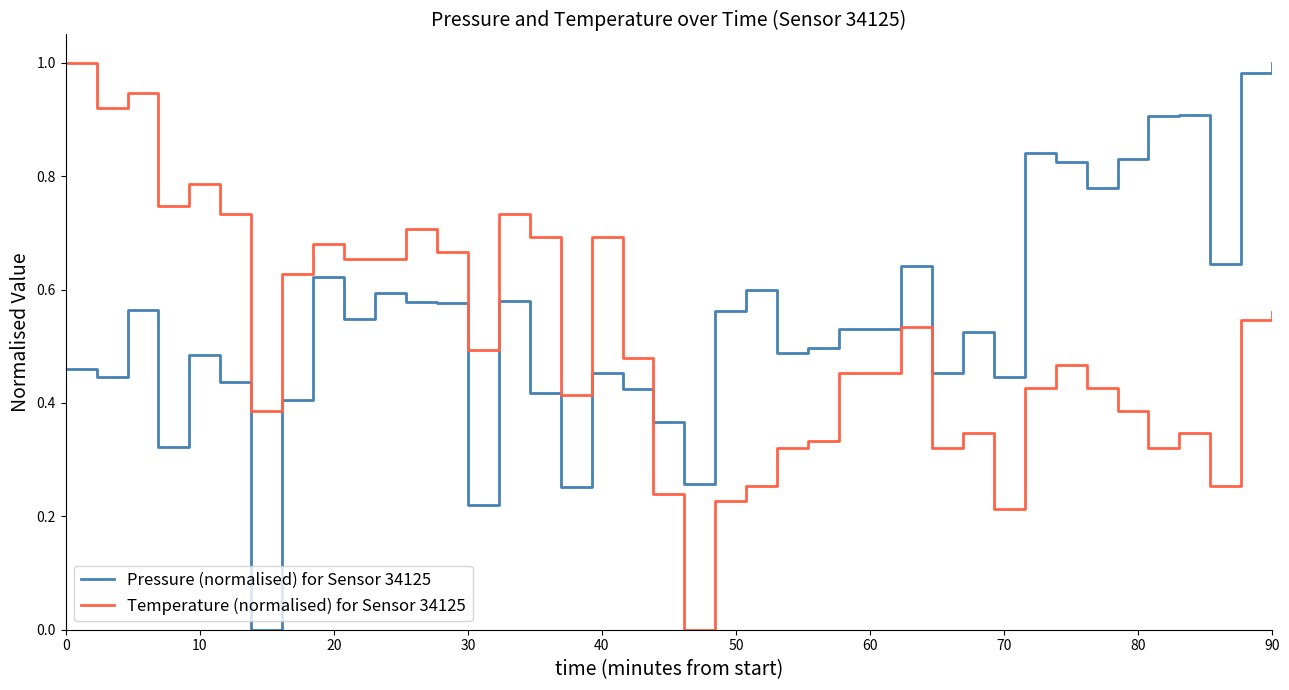

After their last crossing, which series has the higher values: Temperature (normalised) for Sensor 34125 or Pressure (normalised) for Sensor 34125?

Pressure (normalised) for Sensor 34125